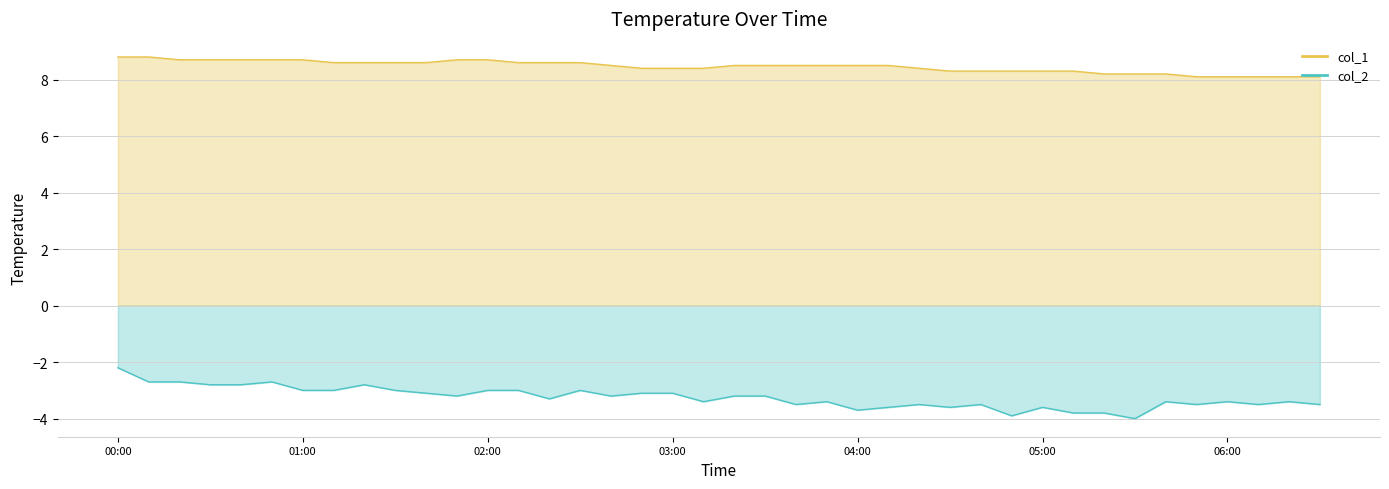

What is the value of the col_1 point at the 26th from the left?

8.5